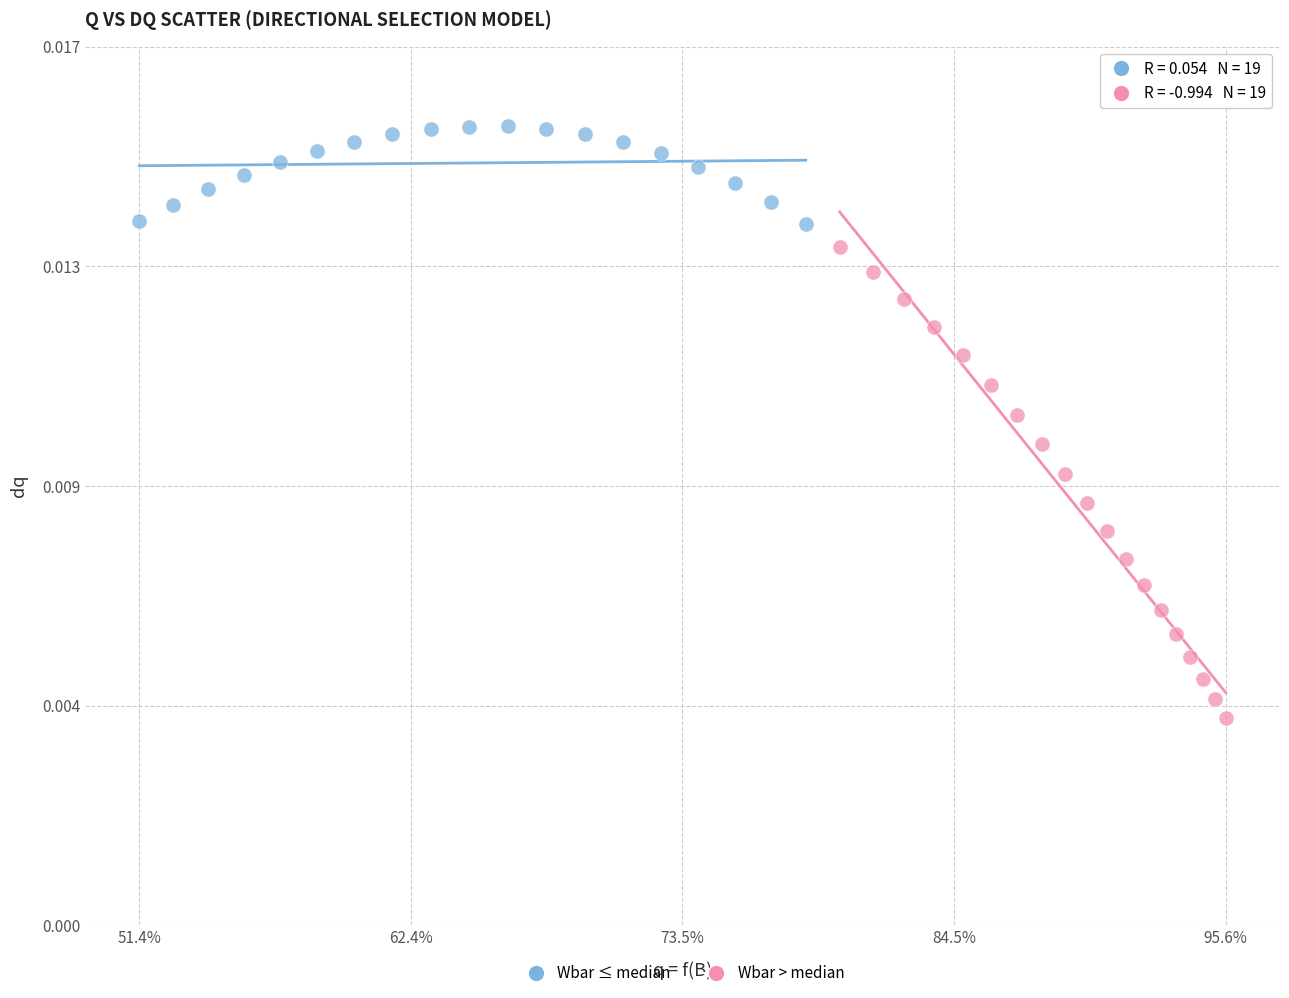

Which series reaches the minimum Y coordinate?

Wbar > median